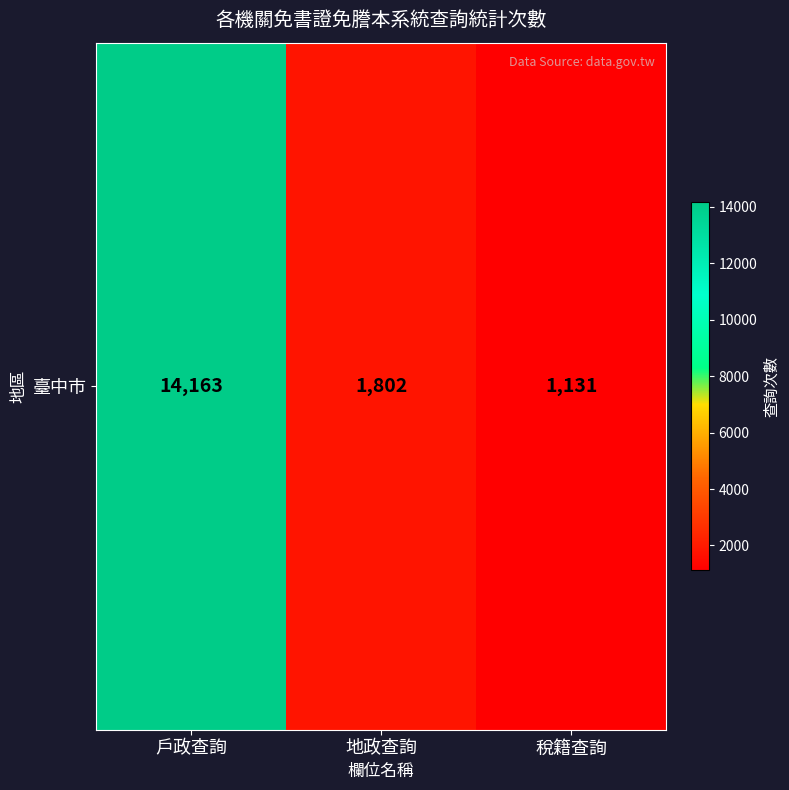

Reading left to right, extract all data points from this chart.

14163	1802	1131